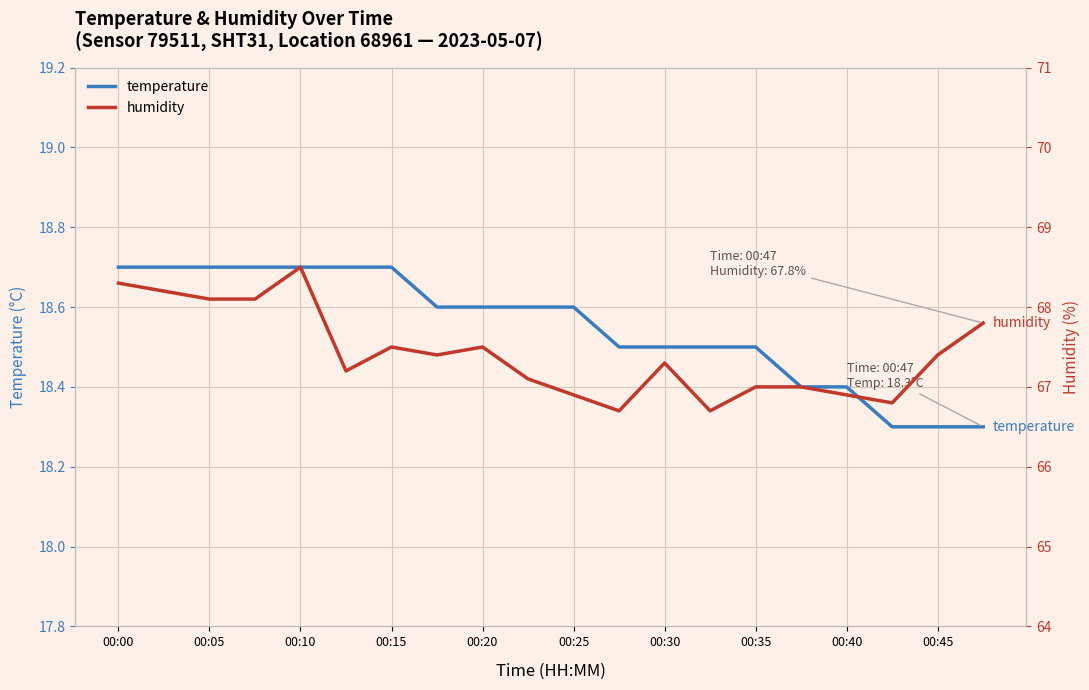

What is the highest value of the temperature series?

18.7